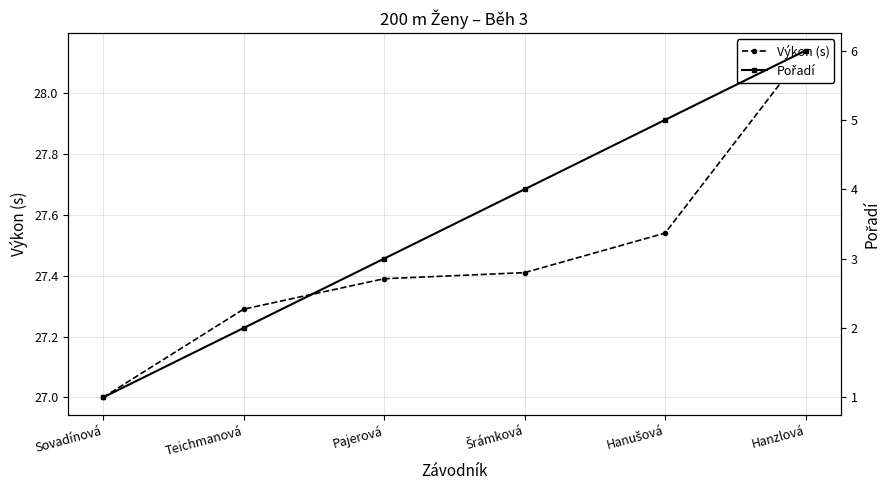

What is the difference between the Pořadí values at Hanzlová and Šrámková?

2.0